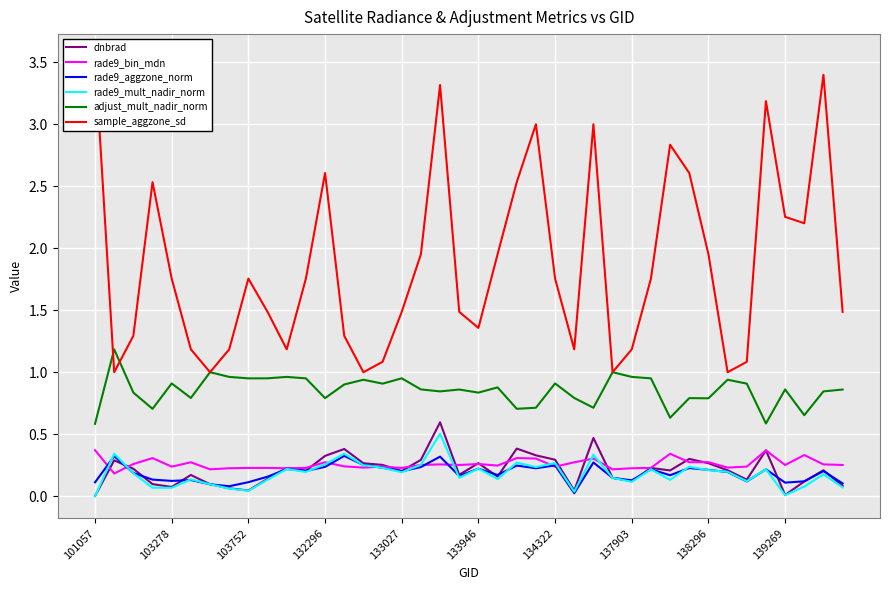

What is the spread (max minus min) of values at 14?

0.8